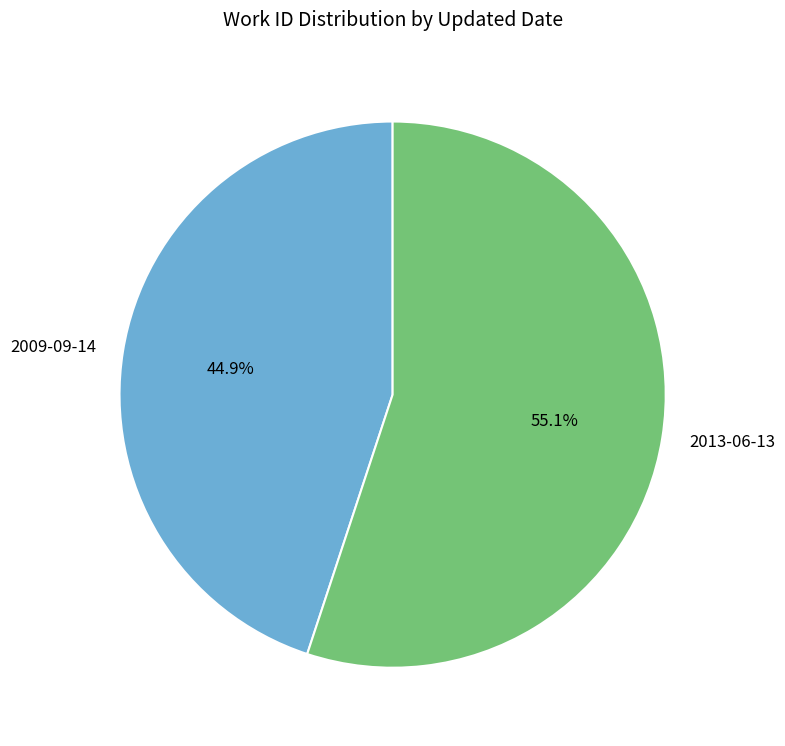

To the nearest percent, what percentage of the pie is 2013-06-13?

55%